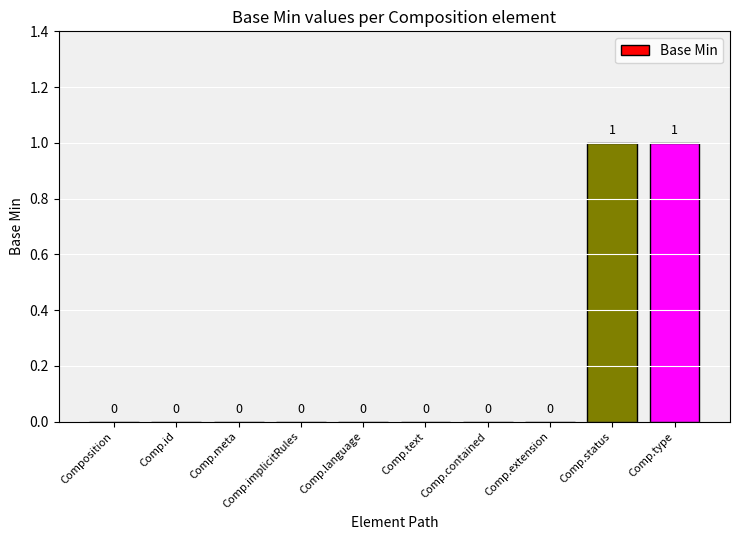

Between Comp.text and Comp.status, which is larger?

Comp.status